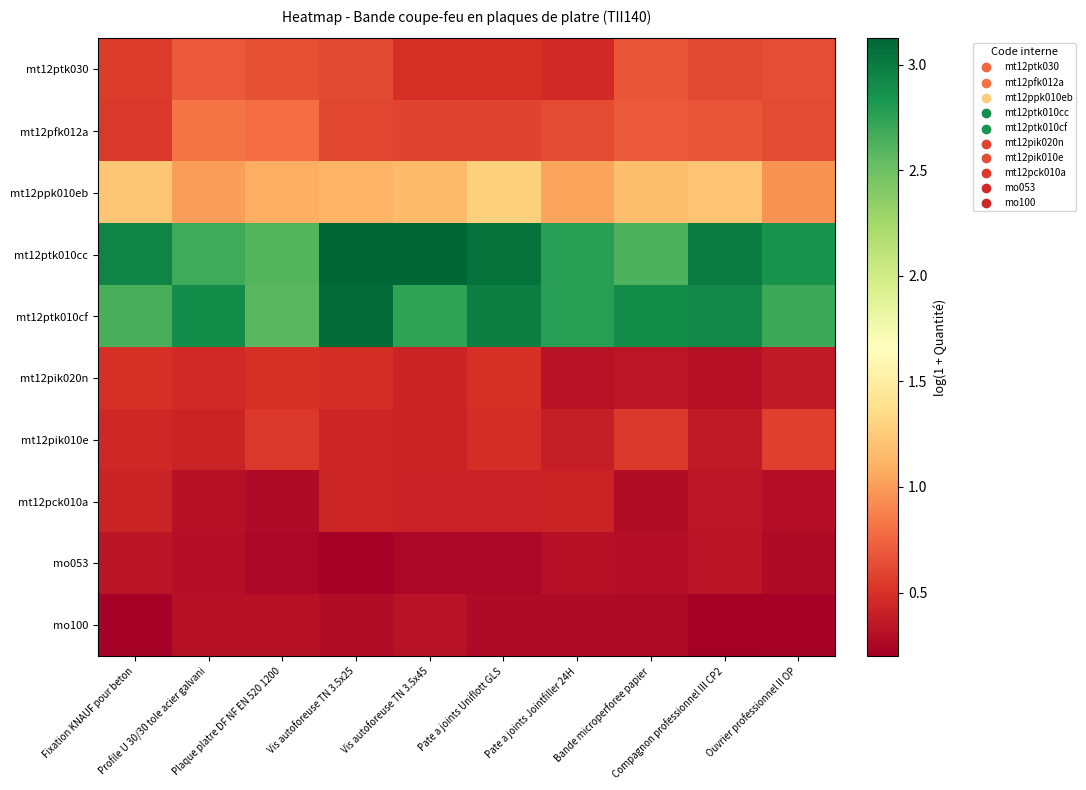

Which series has the largest total across all categories?

mt12ptk010cc